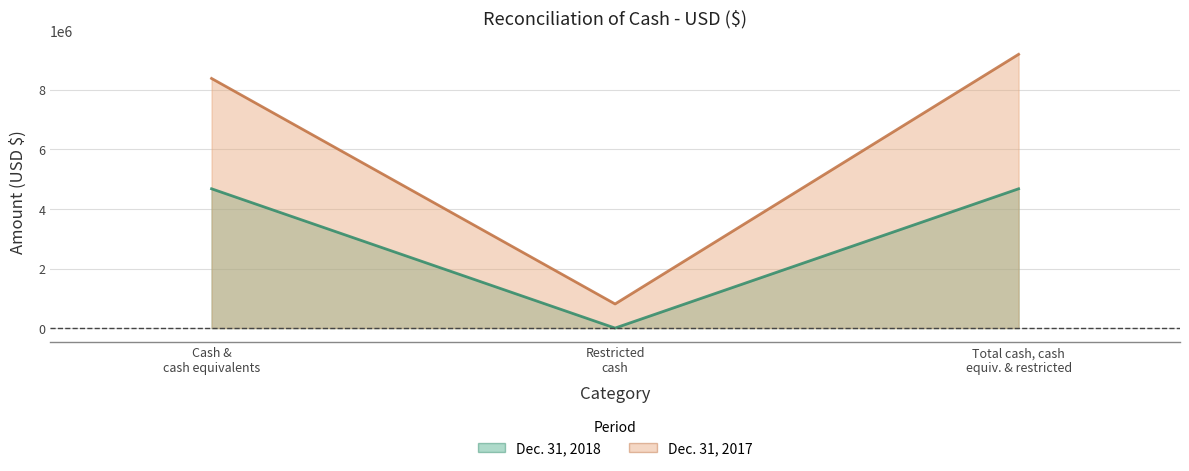

Which series has the widest spread of values?

Dec. 31, 2017